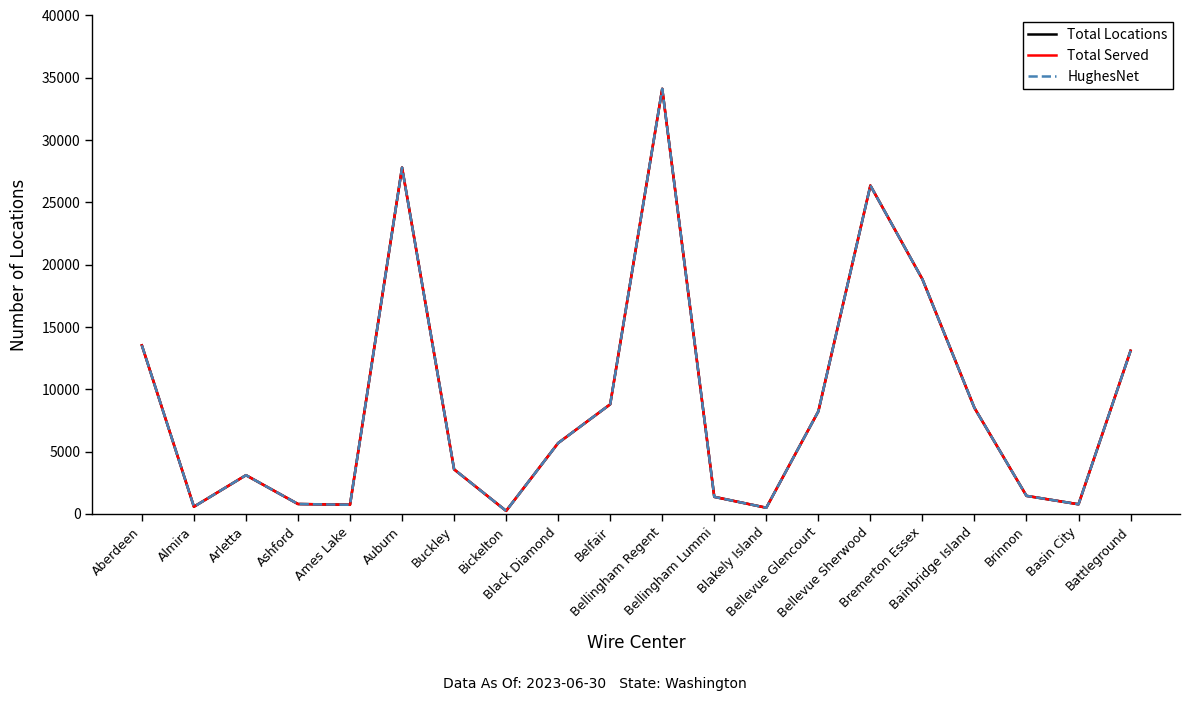

Rank the series by their maximum value, from highest to lowest.

Total Locations, Total Served, HughesNet